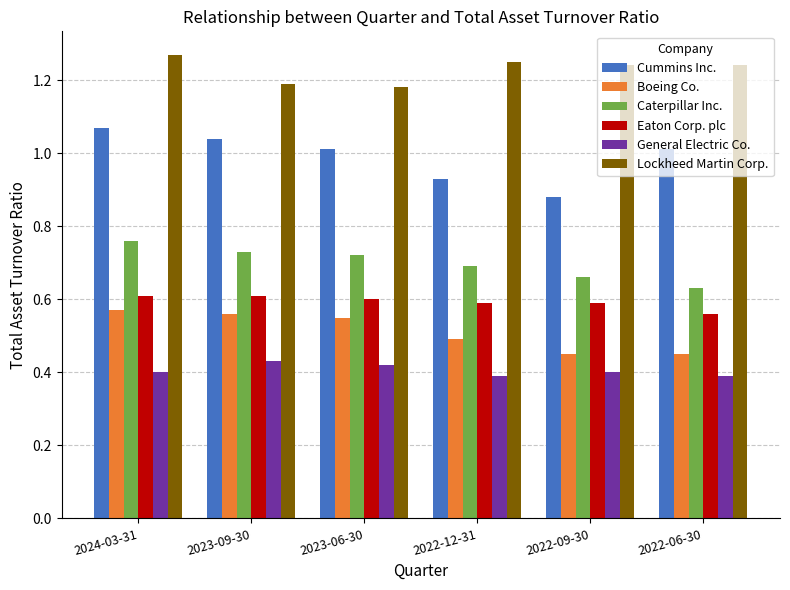

At 2022-06-30, list the series in order from largest to smallest.

Lockheed Martin Corp., Cummins Inc., Caterpillar Inc., Eaton Corp. plc, Boeing Co., General Electric Co.